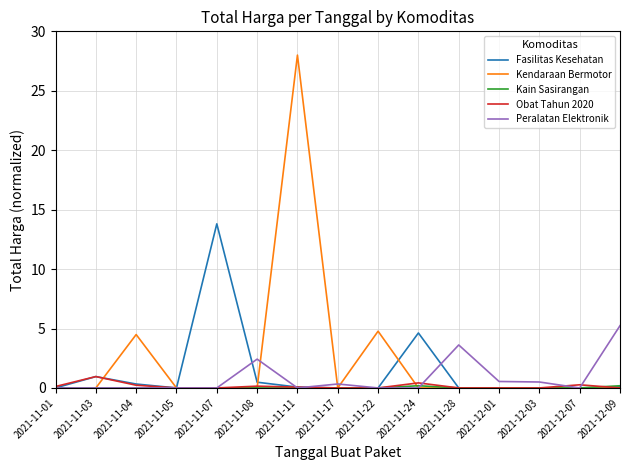

The Kendaraan Bermotor series shows -16.7 at 2021-12-07. True or false?

False